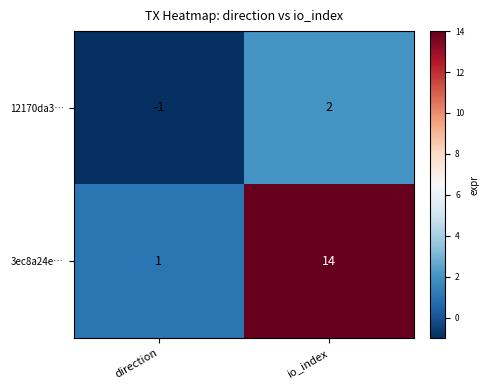

Which series has the widest spread of values?

3ec8a24e…